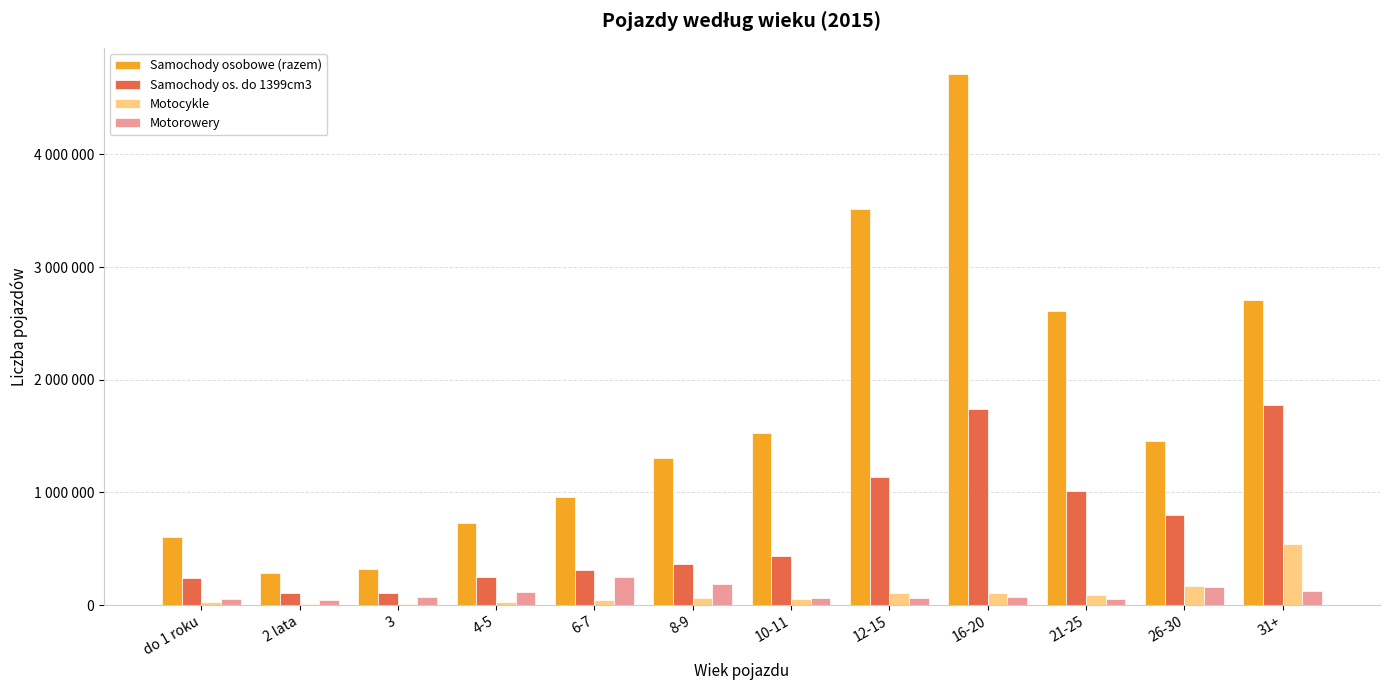

What is the smallest value displayed?

8676